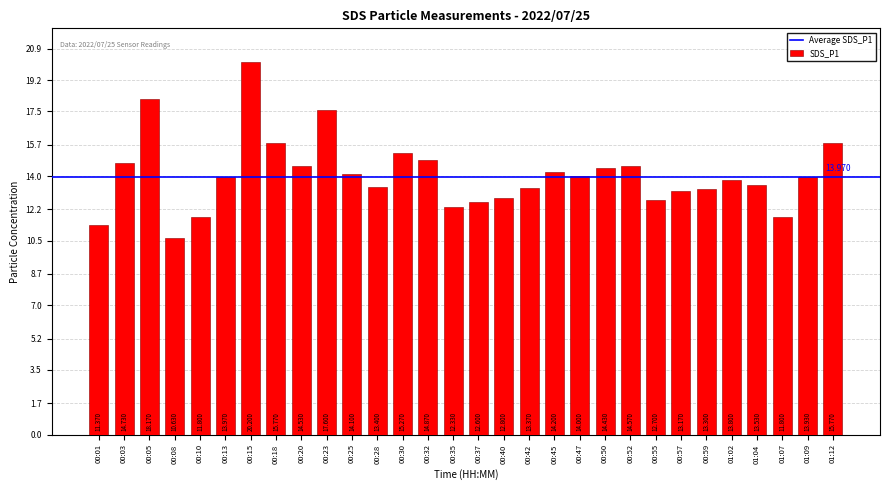

What is the label of the 25th bar from the right?

00:13